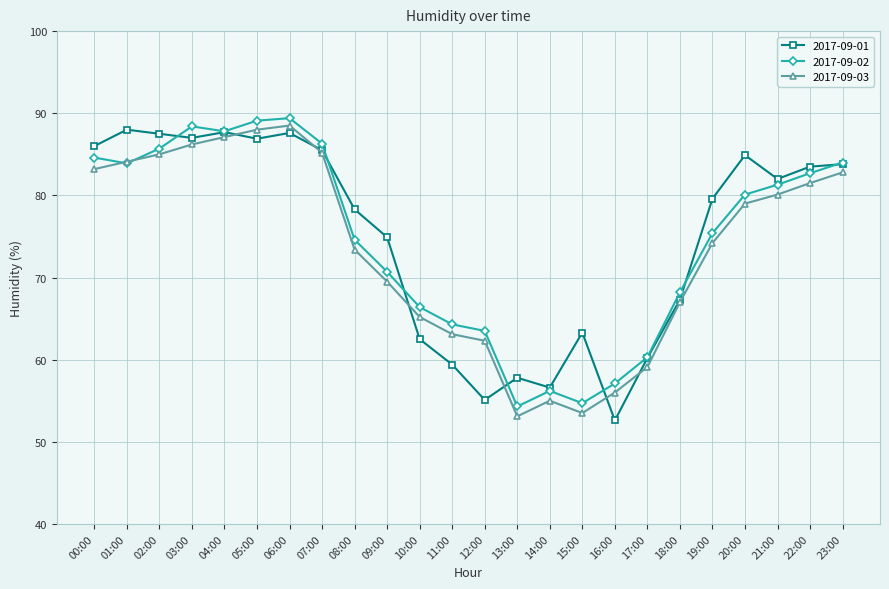

How many intersections are there between 2017-09-03 and 2017-09-02?

2